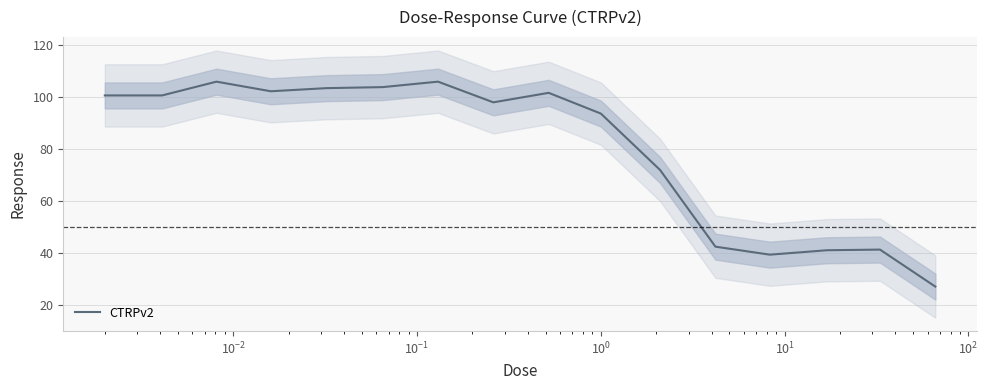

What is the highest value of the CTRPv2 series?

105.9